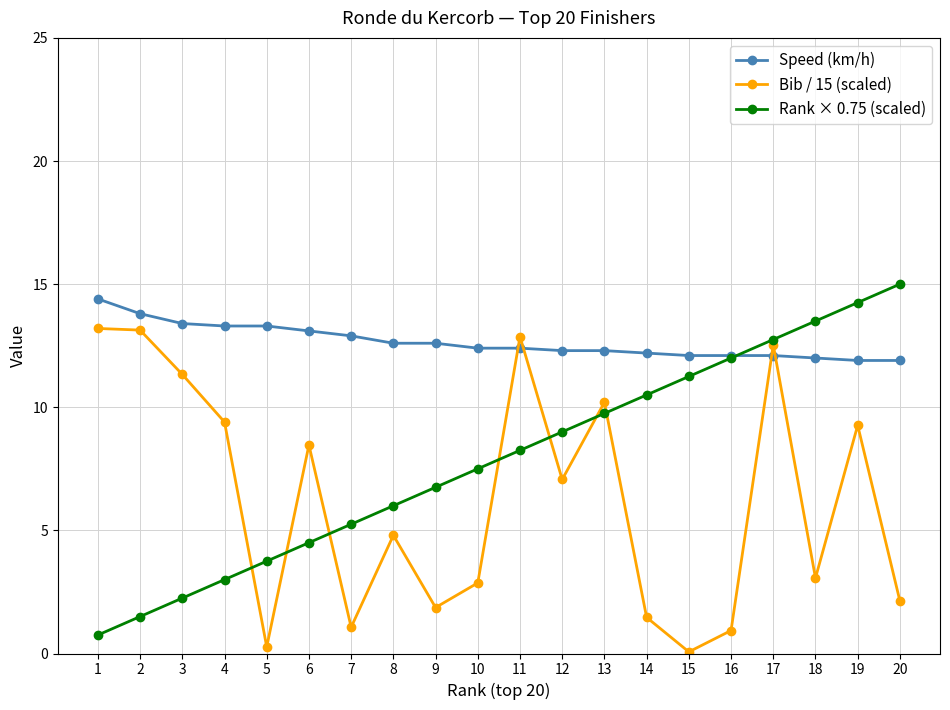

What is the difference between the highest and lowest values at 8?

7.8